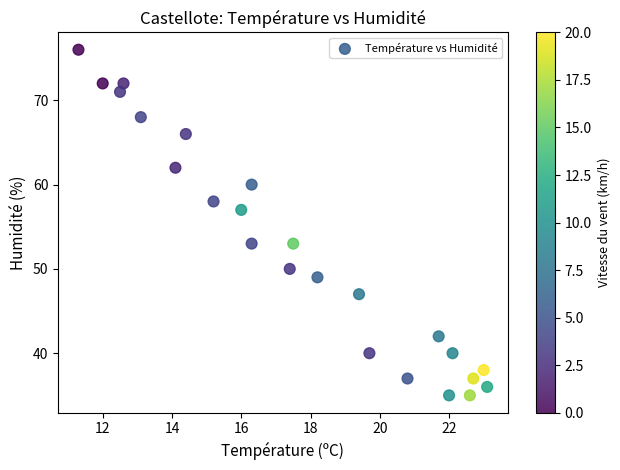

What is the range of Y values (max minus min)?

41